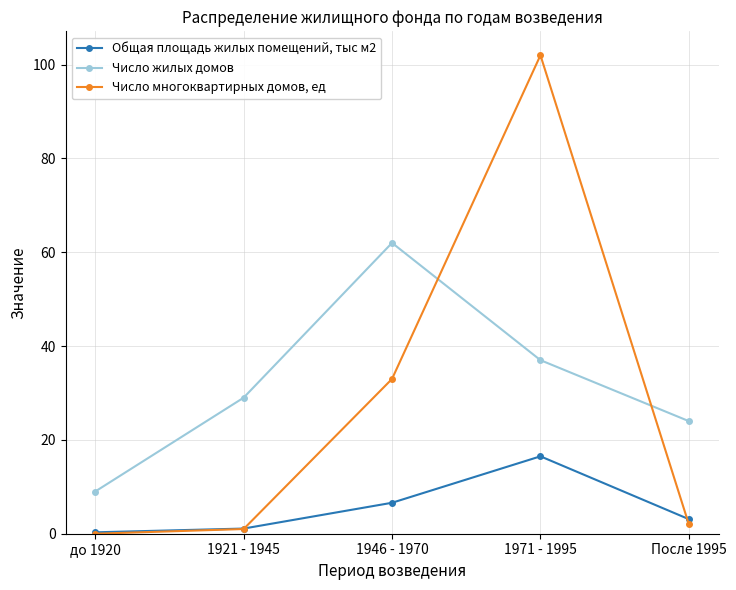

Reading right to left, what are all the values shown in this chart?

Общая площадь жилых помещений, тыс м2: После 1995=3.1	1971 - 1995=16.5	1946 - 1970=6.6	1921 - 1945=1.1	до 1920=0.3
Число жилых домов: После 1995=24.0	1971 - 1995=37.0	1946 - 1970=62.0	1921 - 1945=29.0	до 1920=9.0
Число многоквартирных домов, ед: После 1995=2.0	1971 - 1995=102.0	1946 - 1970=33.0	1921 - 1945=1.0	до 1920=0.0